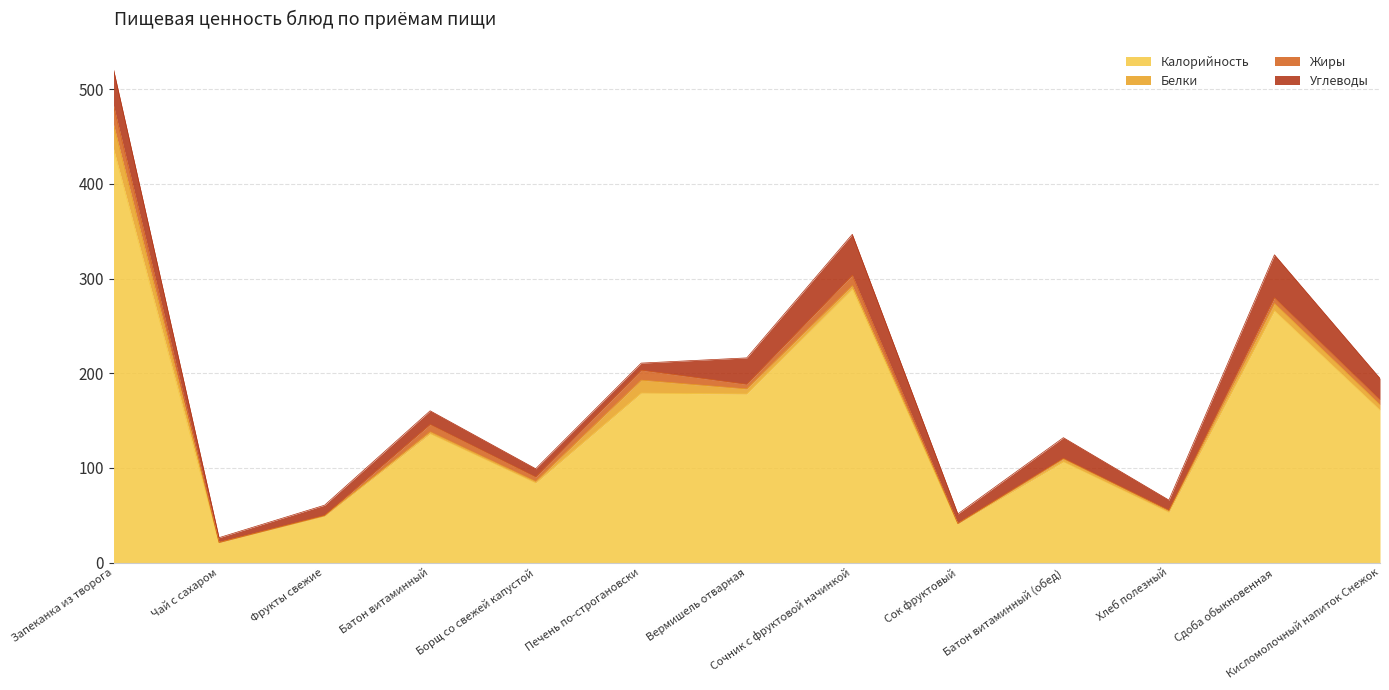

Reading left to right, extract all data points from this chart.

Калорийность: Запеканка из творога=437.0	Чай с сахаром=21.0	Фрукты свежие=49.0	Батон витаминный=136.0	Борщ со свежей капустой=84.0	Печень по-строгановски=179.0	Вермишель отварная=178.0	Сочник с фруктовой начинкой=289.0	Сок фруктовый=41.0	Батон витаминный (обед)=106.4	Хлеб полезный=53.0	Сдоба обыкновенная=266.0	Кисломолочный напиток Снежок=161.0
Белки: Запеканка из творога=25.7	Чай с сахаром=0.2	Фрукты свежие=0.4	Батон витаминный=2.1	Борщ со свежей капустой=1.7	Печень по-строгановски=13.7	Вермишель отварная=5.4	Сочник с фруктовой начинкой=3.5	Сок фруктовый=0.2	Батон витаминный (обед)=3.0	Хлеб полезный=1.8	Сдоба обыкновенная=7.7	Кисломолочный напиток Снежок=5.7
Жиры: Запеканка из творога=20.1	Чай с сахаром=0.1	Фрукты свежие=0.4	Батон витаминный=7.8	Борщ со свежей капустой=4.7	Печень по-строгановски=10.5	Вермишель отварная=4.9	Сочник с фруктовой начинкой=10.9	Сок фруктовый=0.1	Батон витаминный (обед)=0.8	Хлеб полезный=0.3	Сдоба обыкновенная=6.0	Кисломолочный напиток Снежок=5.1
Углеводы: Запеканка из творога=38.2	Чай с сахаром=5.0	Фрукты свежие=10.8	Батон витаминный=14.4	Борщ со свежей капустой=8.7	Печень по-строгановски=7.5	Вермишель отварная=27.9	Сочник с фруктовой начинкой=43.3	Сок фруктовый=10.1	Батон витаминный (обед)=21.7	Хлеб полезный=10.8	Сдоба обыкновенная=45.4	Кисломолочный напиток Снежок=22.7